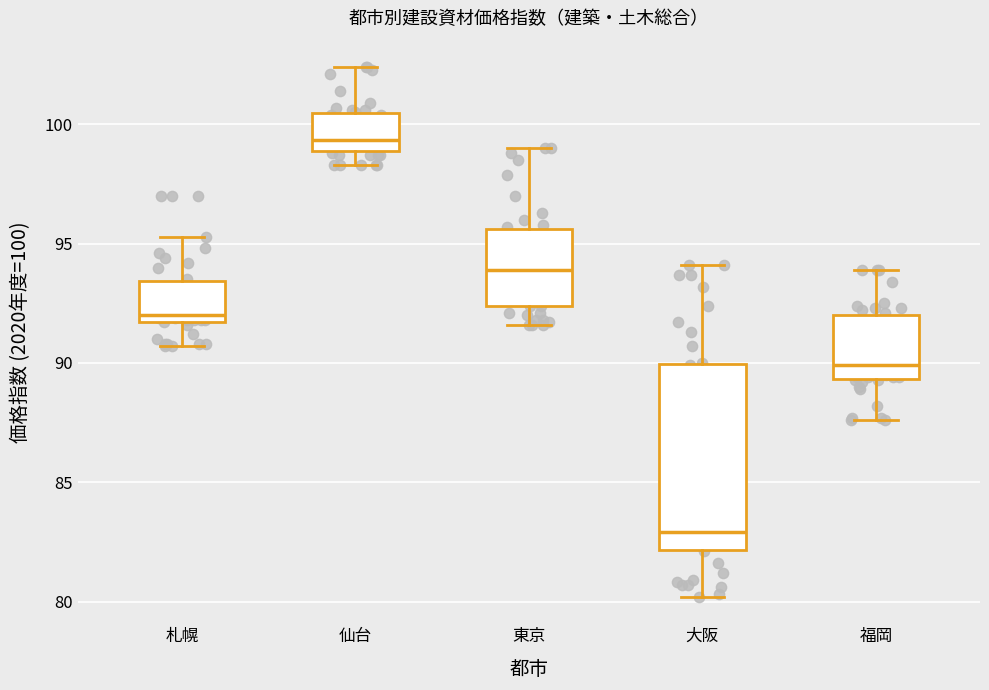

Reading left to right, read every box against the y-axis: the position of its median line, the range the box covers, and the ends of its whiskers. The values are not printed on the chart, so give them approximately, as read against the axis.

札幌: median 92.0, box 91.5 to 93.5, whiskers 90.5 to 95.5
仙台: median 99.5, box 99.0 to 100.5, whiskers 98.5 to 102.5
東京: median 94.0, box 92.5 to 95.5, whiskers 91.5 to 99.0
大阪: median 83.0, box 82.0 to 90.0, whiskers 80.0 to 94.0
福岡: median 90.0, box 89.5 to 92.0, whiskers 87.5 to 94.0